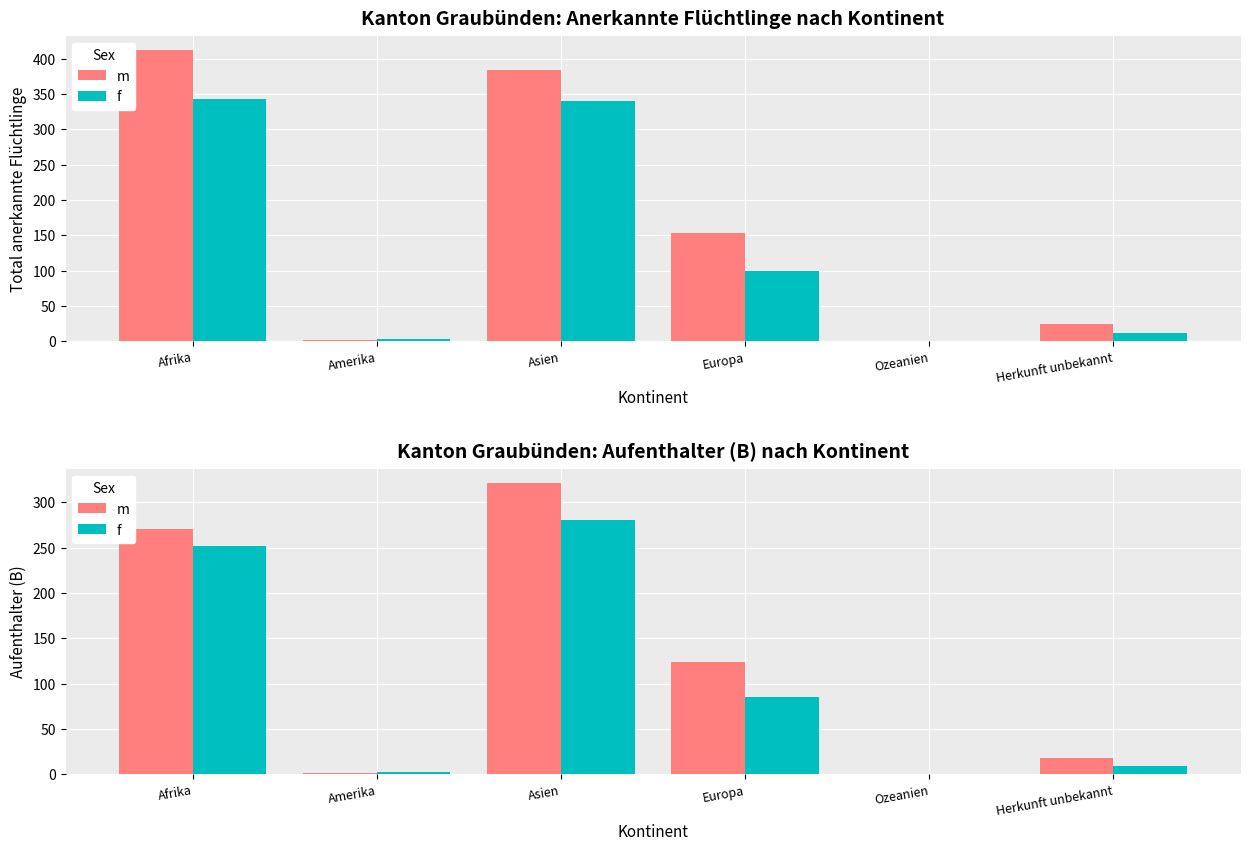

What position from the right is Asien?

4